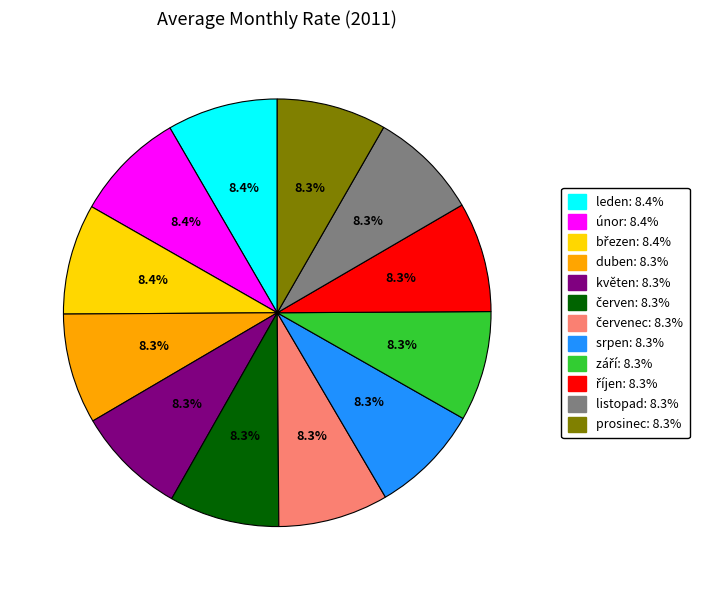

What percentage do květen: 8.3% and prosinec: 8.3% together represent?

16.6%